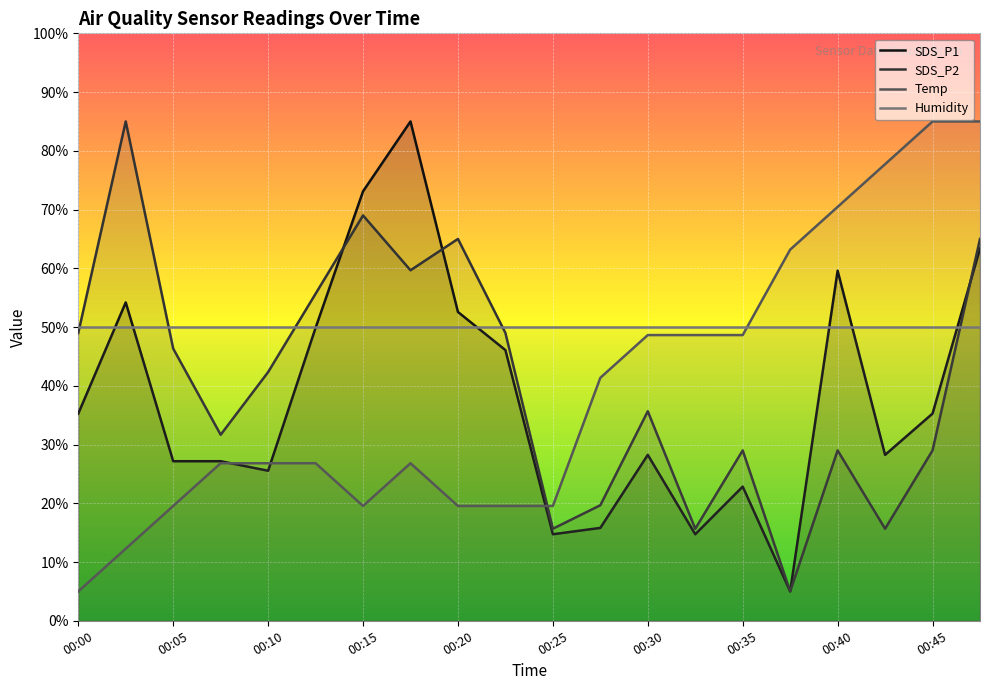

True or false: SDS_P1 has a value of 14.0 at 00:45.

False